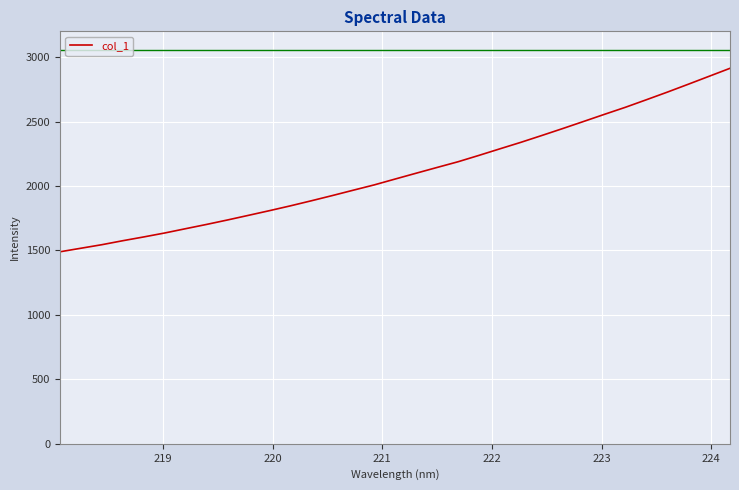

What is the difference between the maximum and minimum values?

1423.5